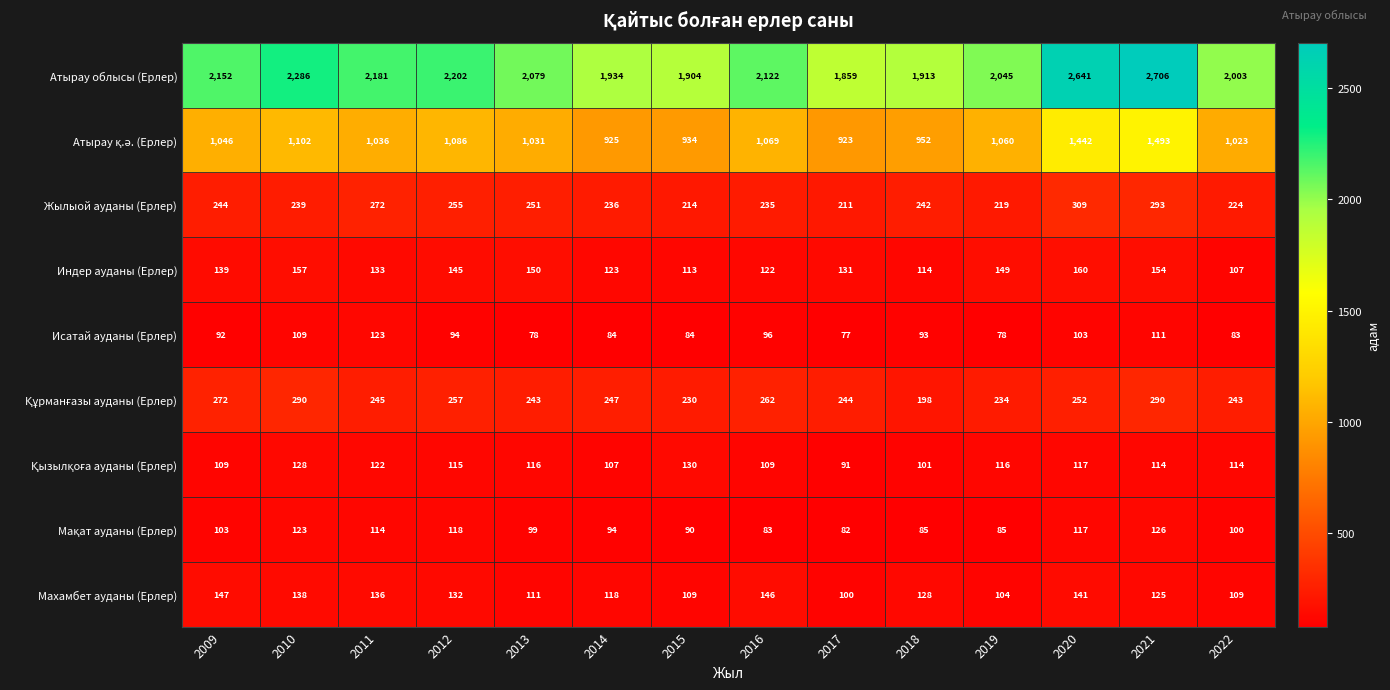

What is the difference between the maximum and minimum values in the Махамбет ауданы (Ерлер) series?

47